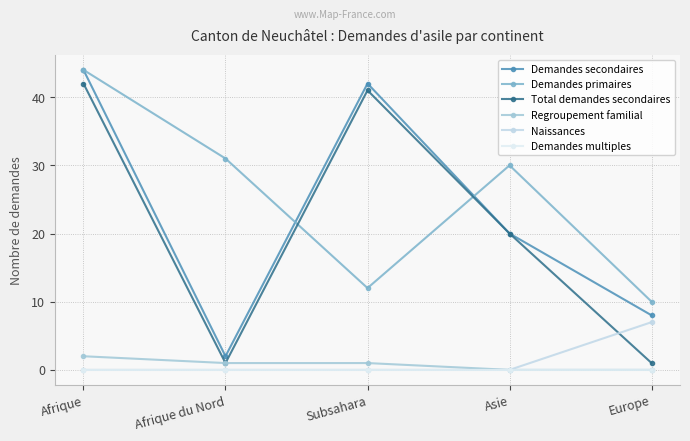

What value does the Total demandes secondaires series have at Afrique du Nord?

1